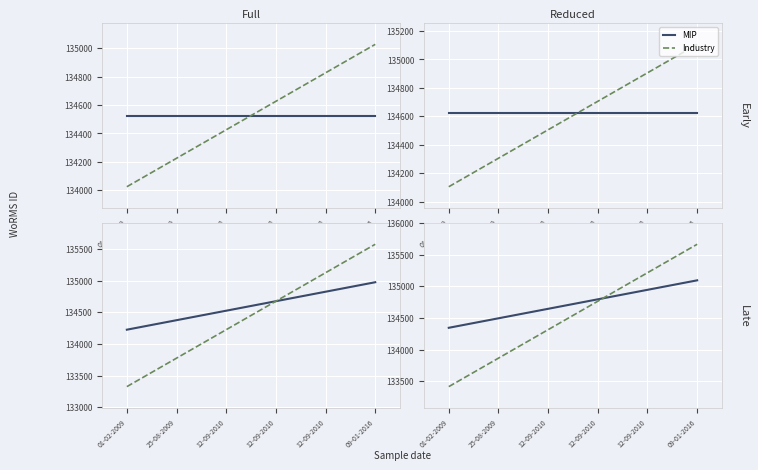

What are all the series names shown in the legend?

MIP, Industry